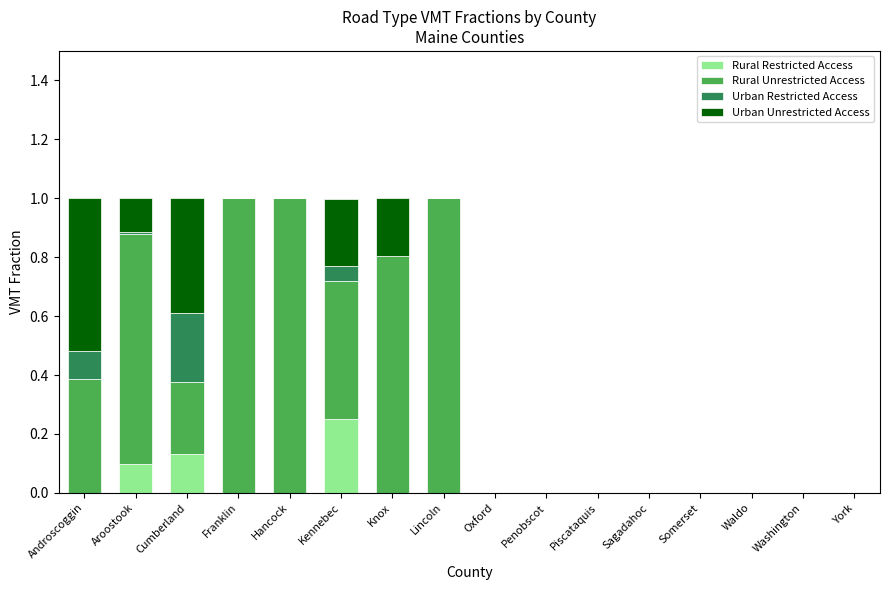

Which category has the highest value in the Rural Restricted Access series?

Kennebec